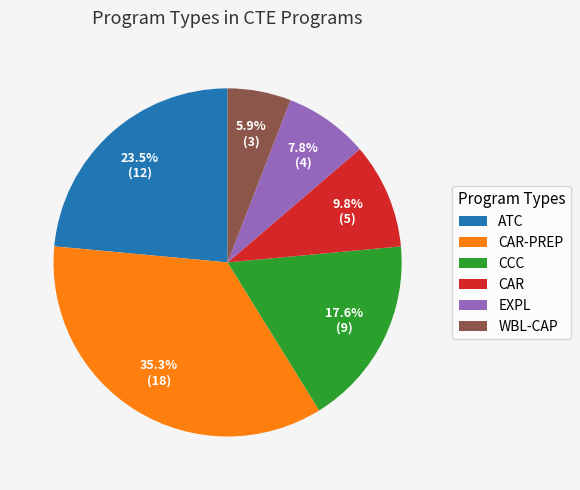

To the nearest percent, what is the difference between the EXPL and ATC slice percentages?

16%